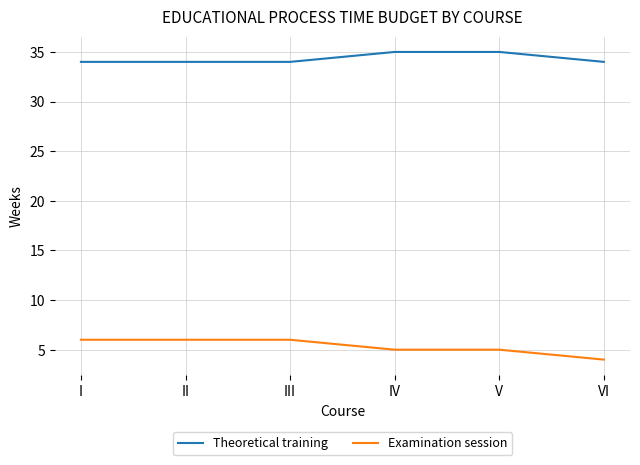

Rank the series by their average value, from highest to lowest.

Theoretical training, Examination session